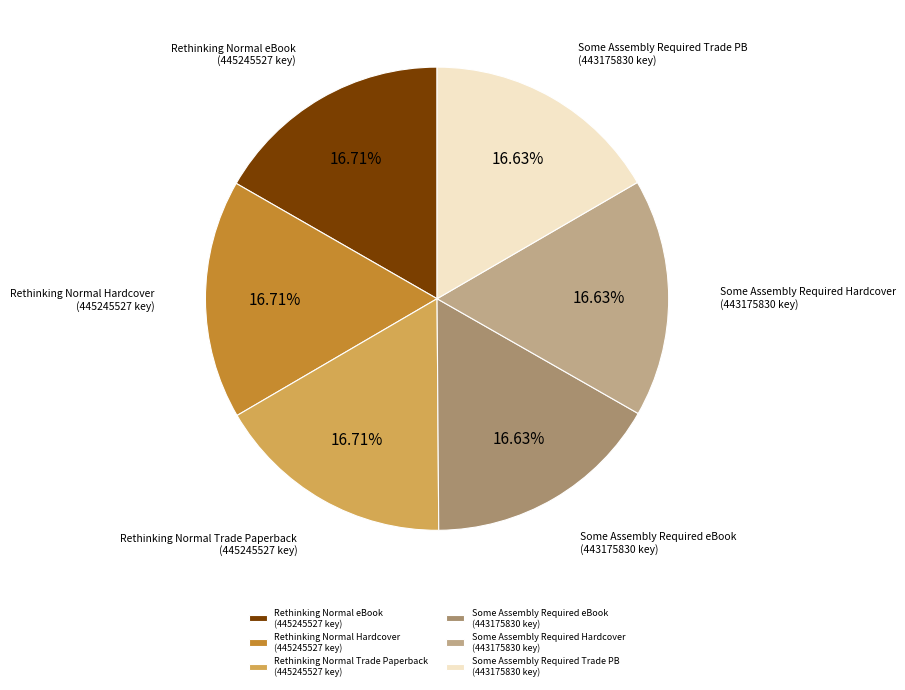

Do Rethinking Normal Hardcover (445245527 key) and Rethinking Normal eBook (445245527 key) together represent more than half of the pie?

No